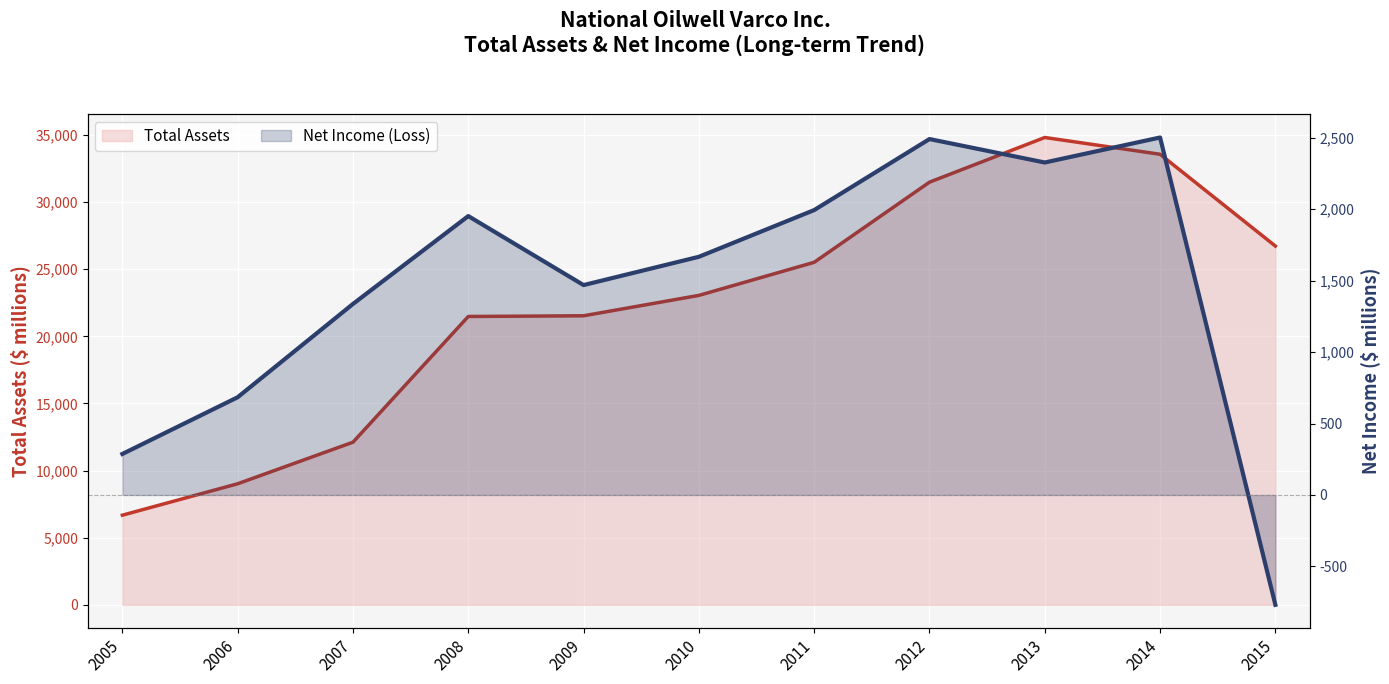

What is the value of the Net Income (Loss) point at the 7th from the left?

1994